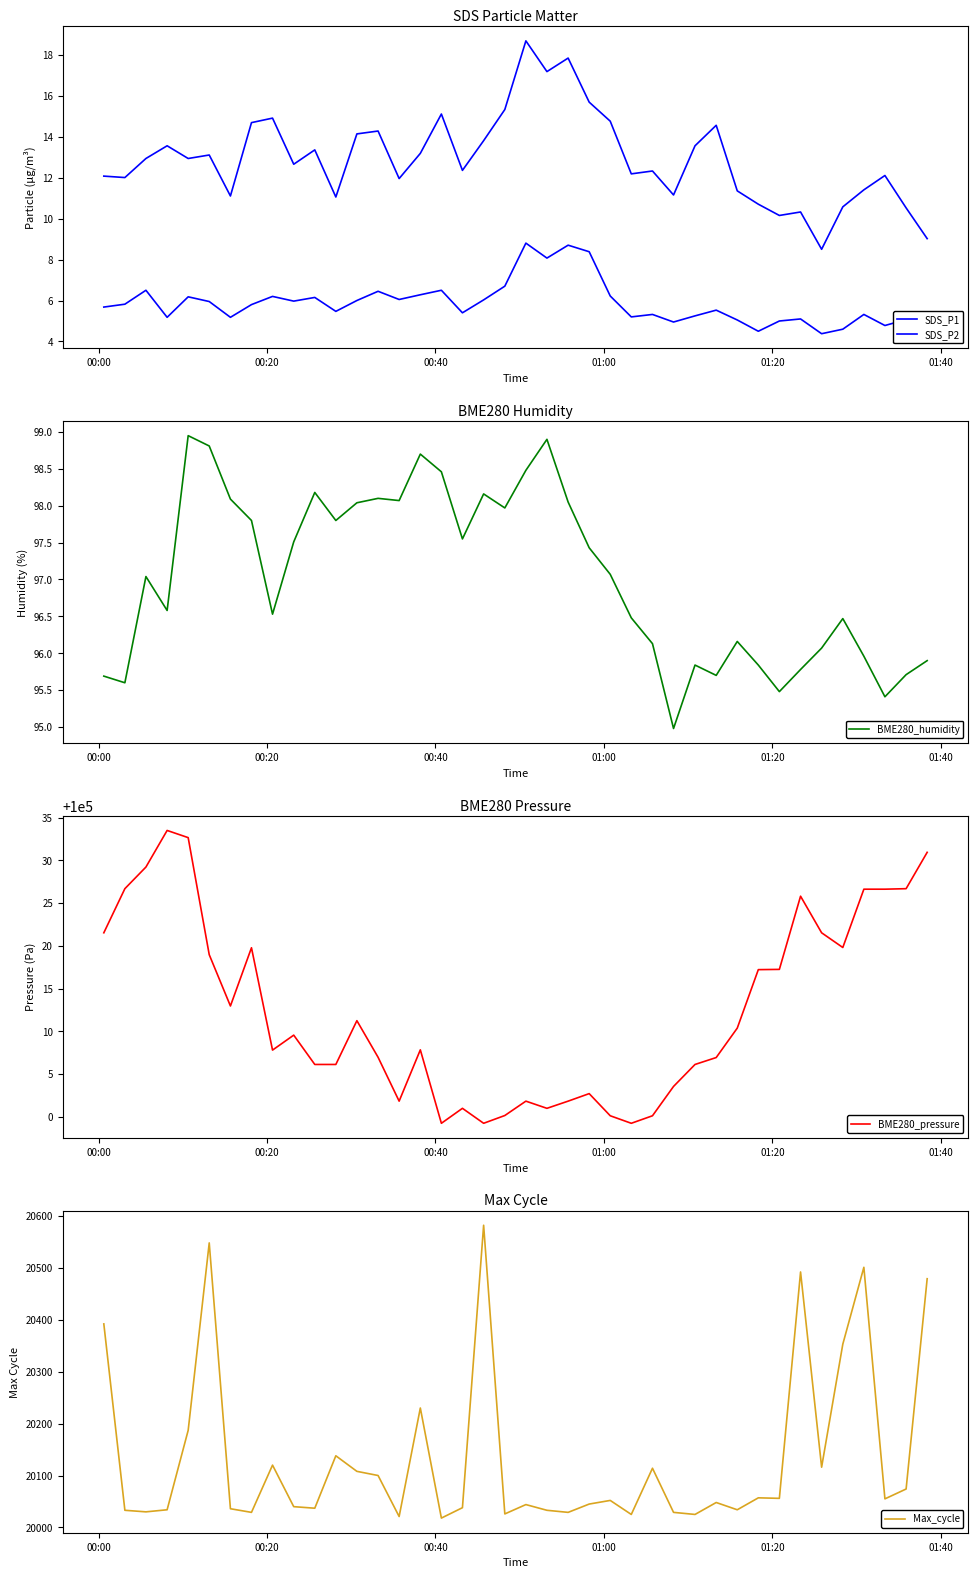

True or false: BME280_pressure and Max_cycle intersect in this chart.

False